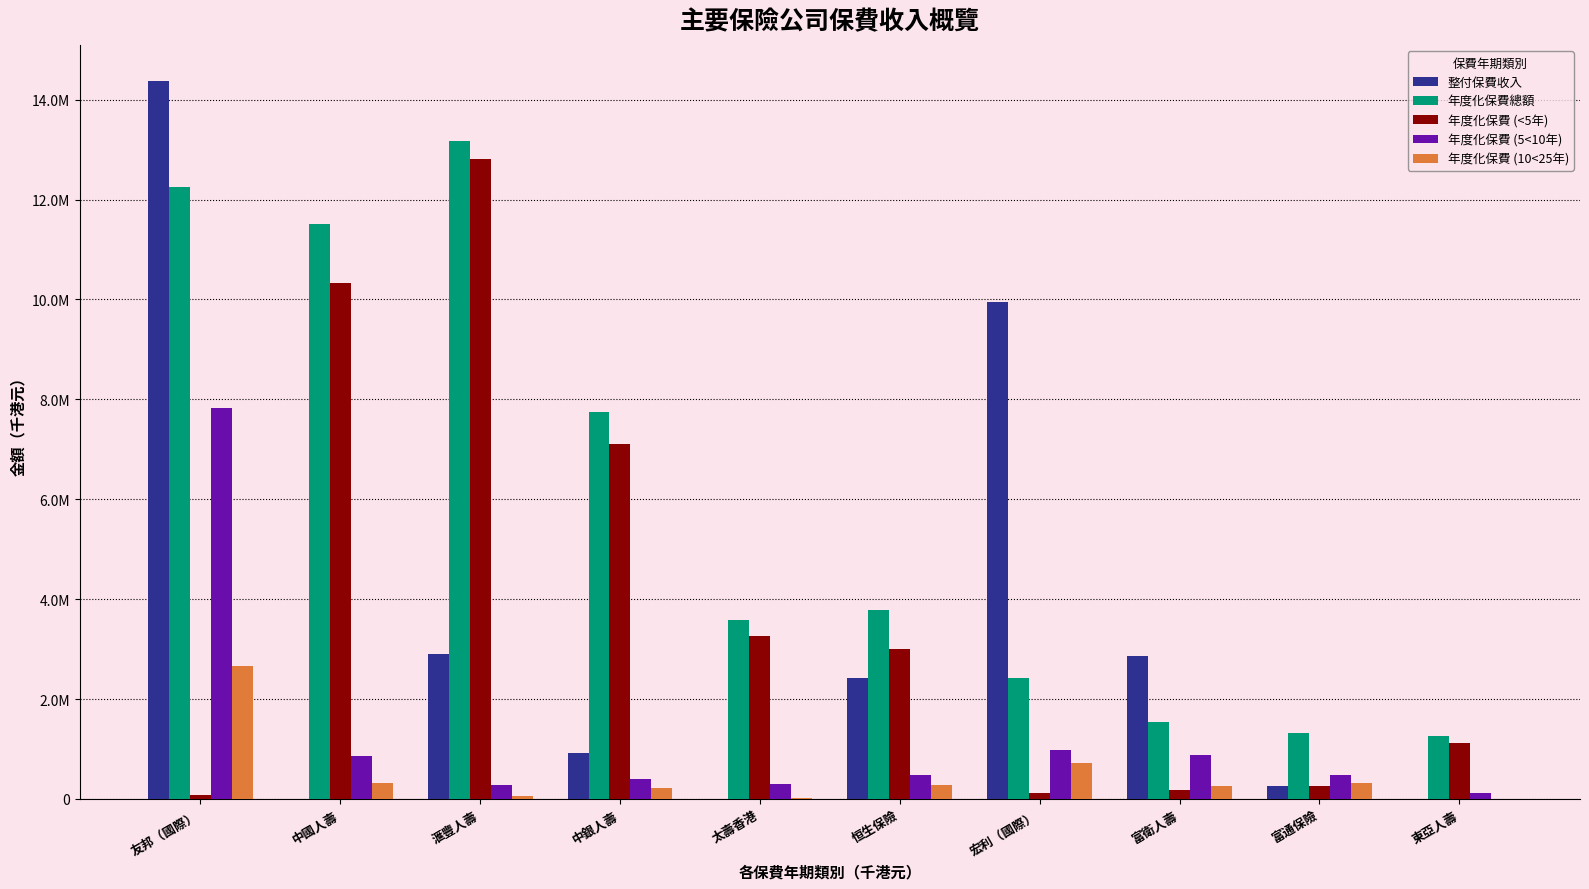

At which category is the sum across all series the highest?

友邦（國際）